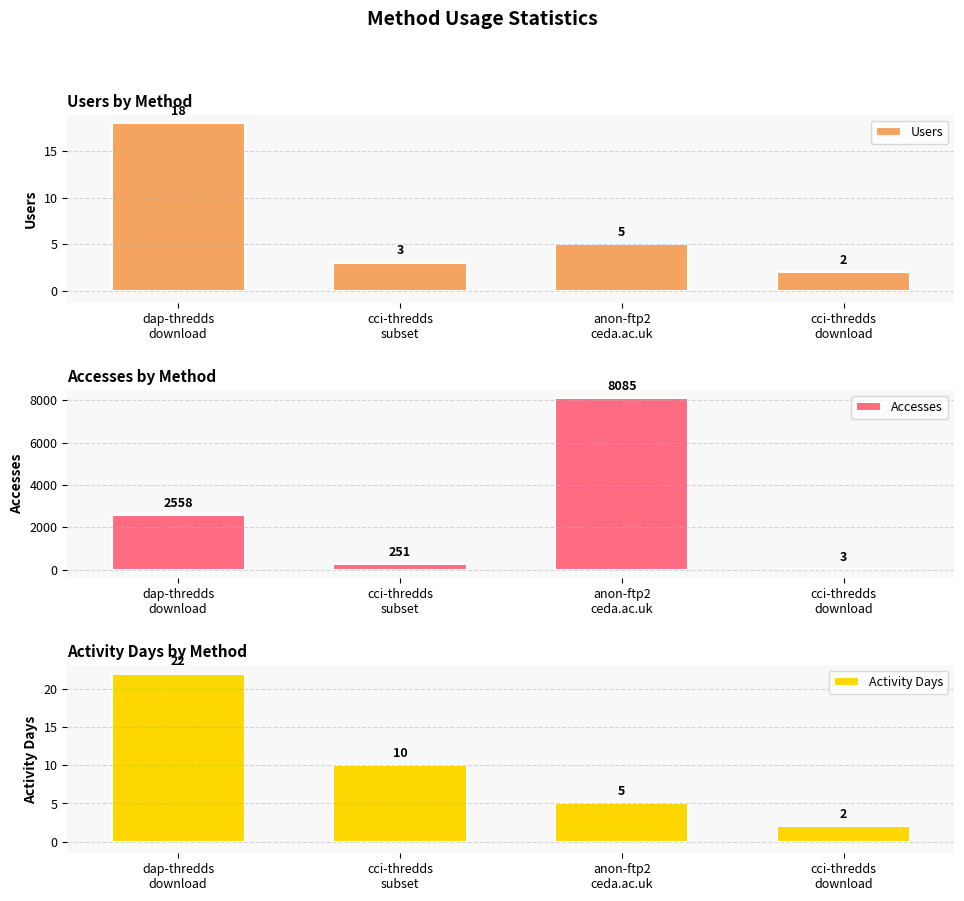

What is the difference between the highest and lowest values at anon-ftp2
ceda.ac.uk?

8080